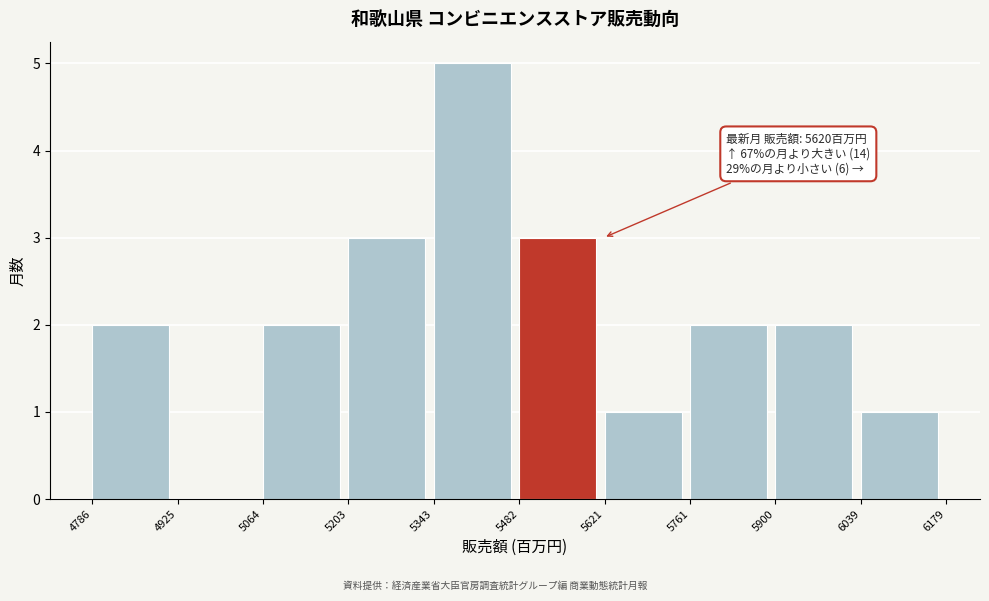

Which range on the x-axis has the tallest bar?

5343 to 5482